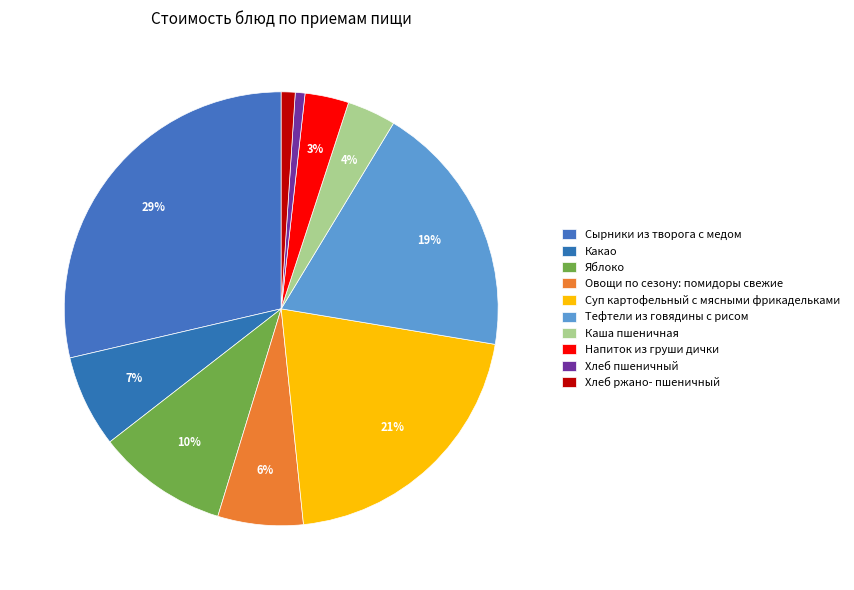

Is Сырники из творога с медом the majority of the pie?

No